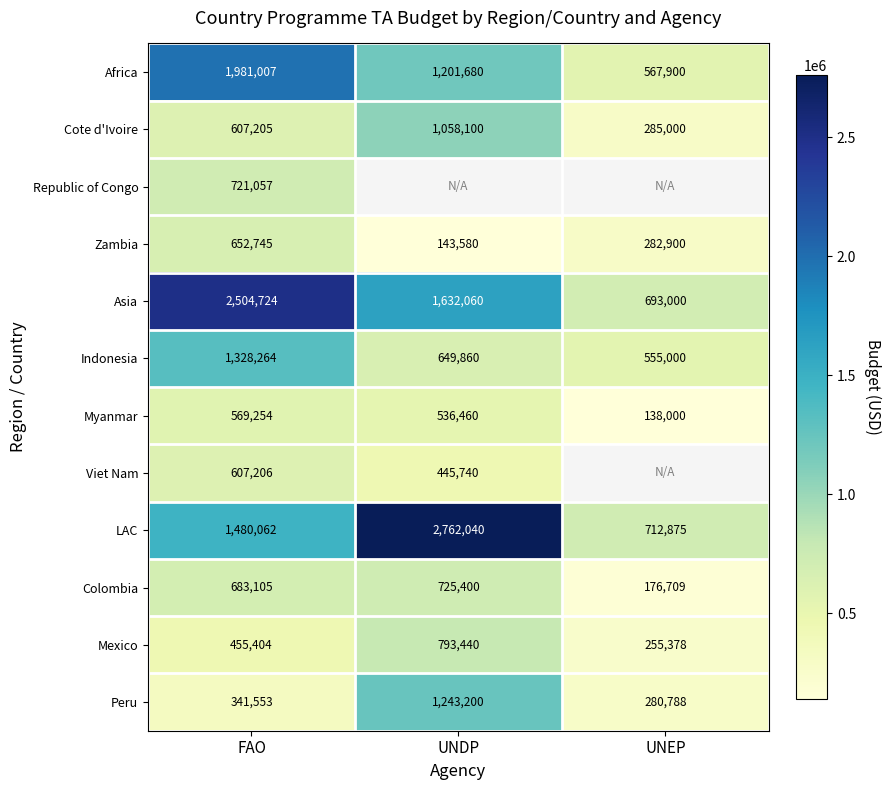

What is the spread (max minus min) of values at FAO?

2163171